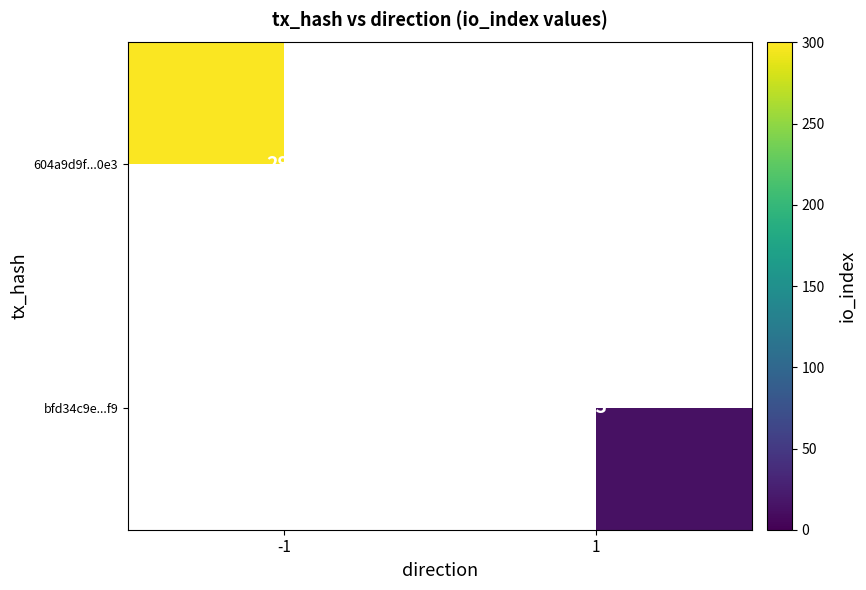

At -1, list the series in order from largest to smallest.

604a9d9f...0e3, bfd34c9e...f9